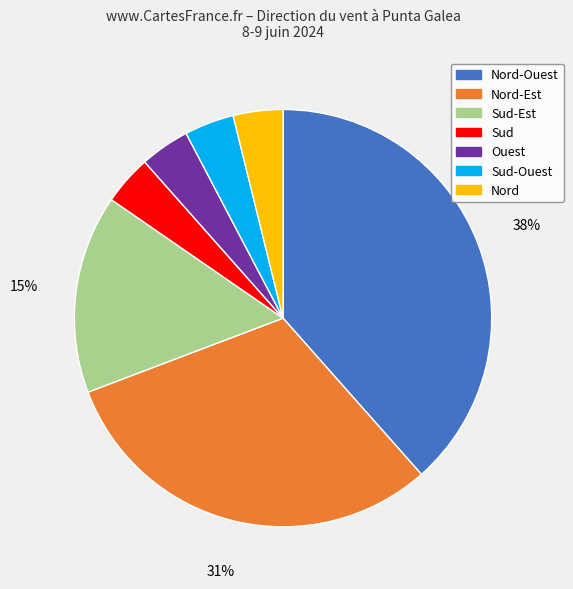

True or false: Nord accounts for 4% of the total.

True